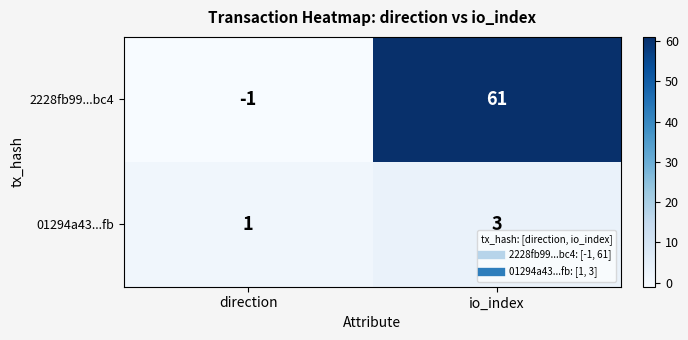

What is the sum of all 01294a43...fb values?

4